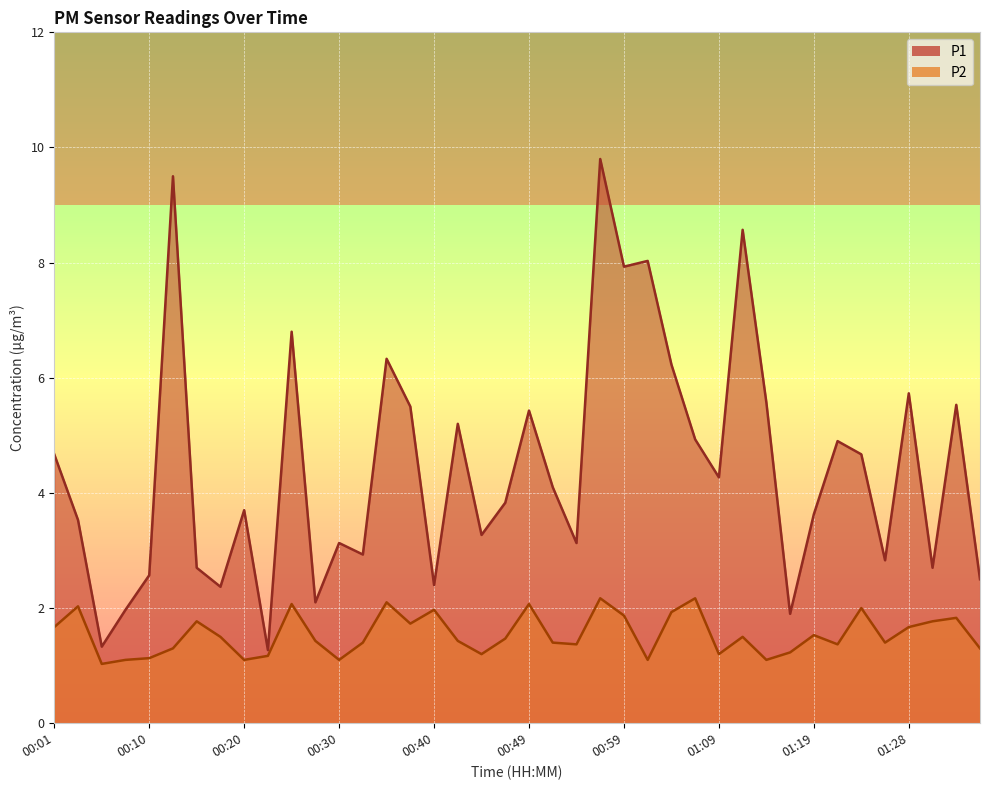

What position from the left is 00:40?

17